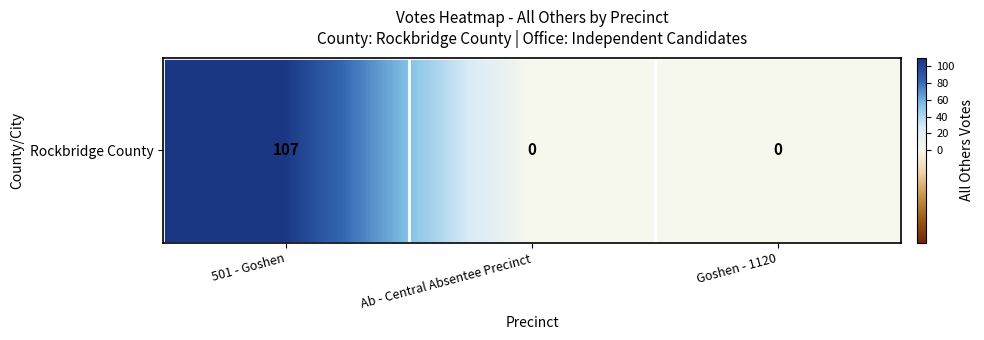

Rank the categories by value from lowest to highest.

Ab - Central Absentee Precinct, Goshen - 1120, 501 - Goshen